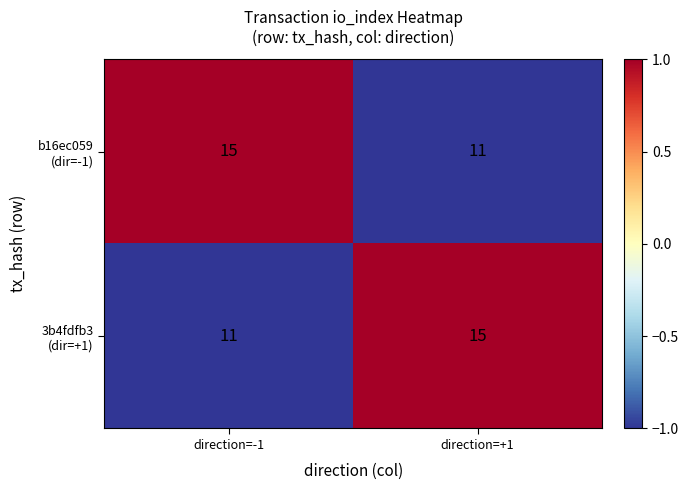

What is the difference between the highest and lowest values at direction=-1?

4